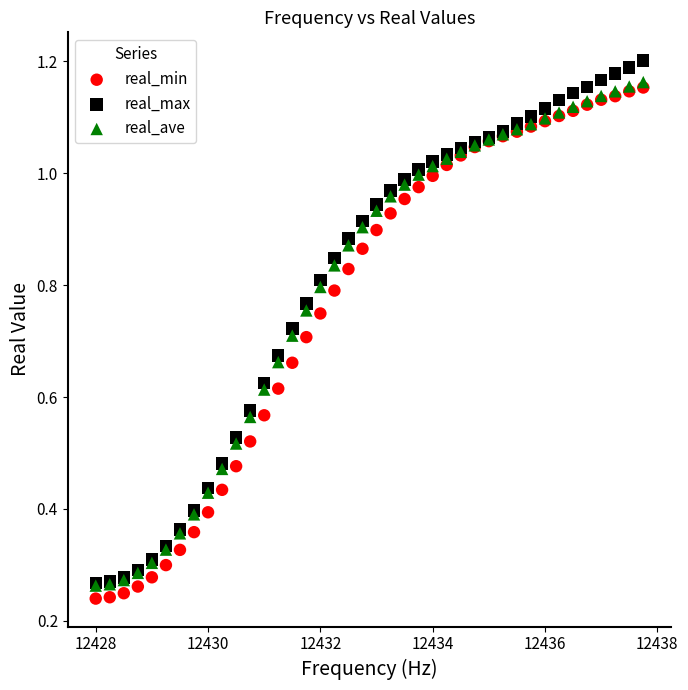

Which series contains the highest Y value?

real_max